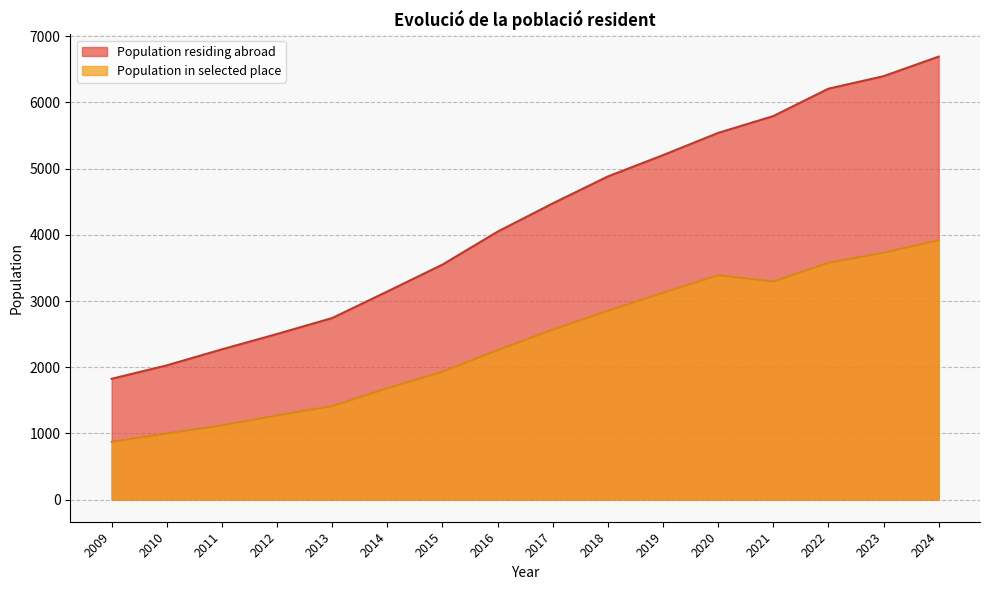

List the series in order of their overall mean, highest first.

Population residing abroad, Population in selected place